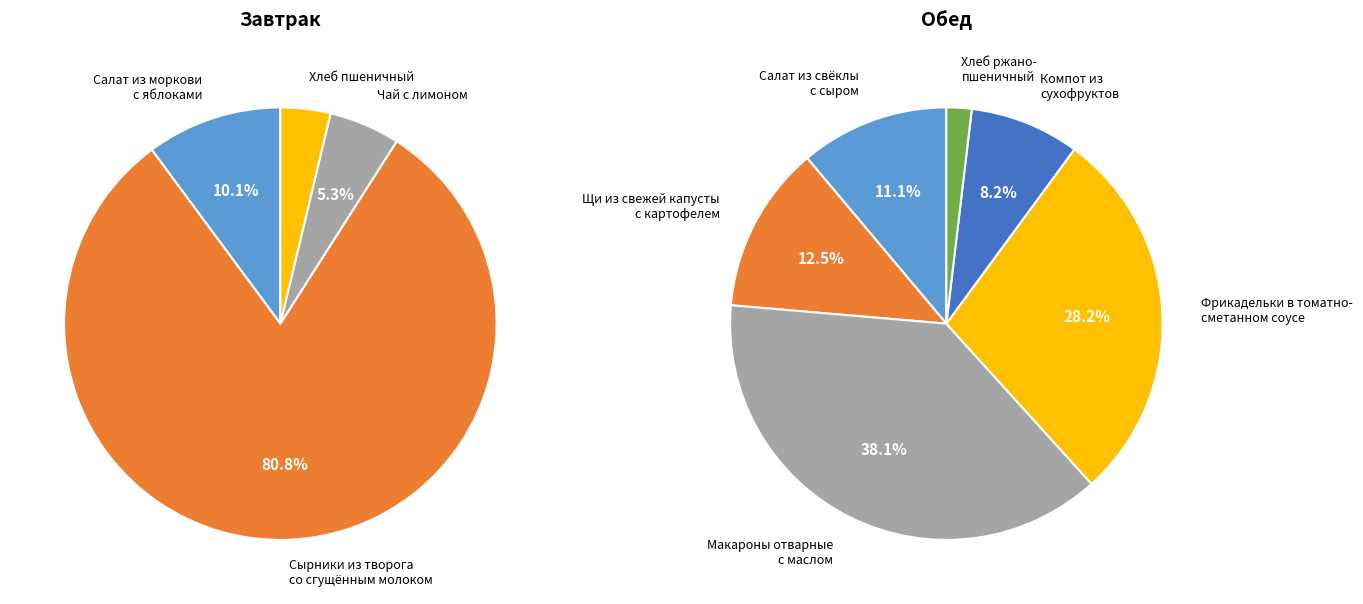

How many slices are in this pie chart?

10